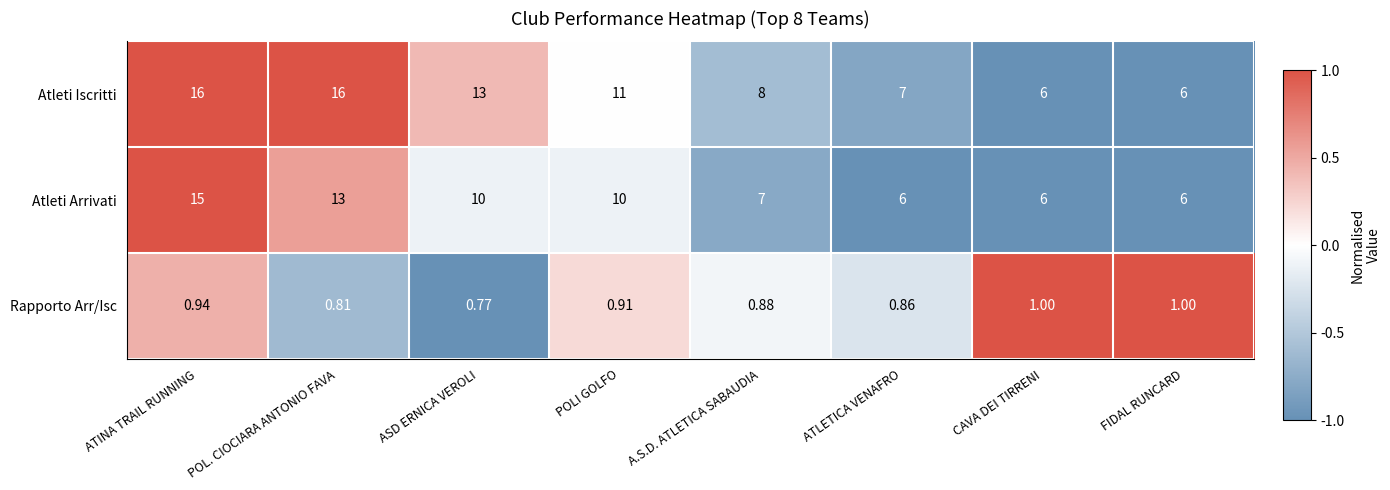

Which series has the largest total across all categories?

Atleti Iscritti